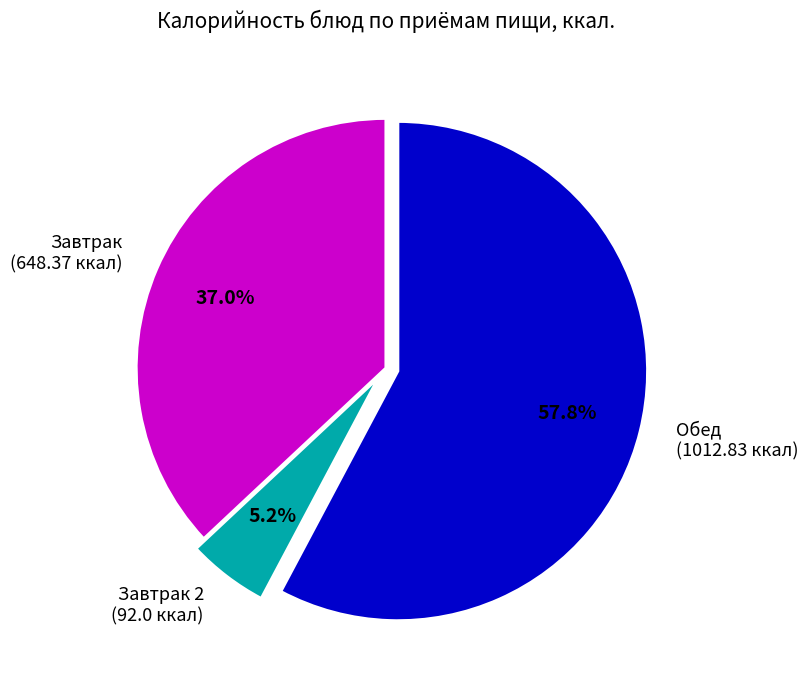

How many slices are in this pie chart?

3